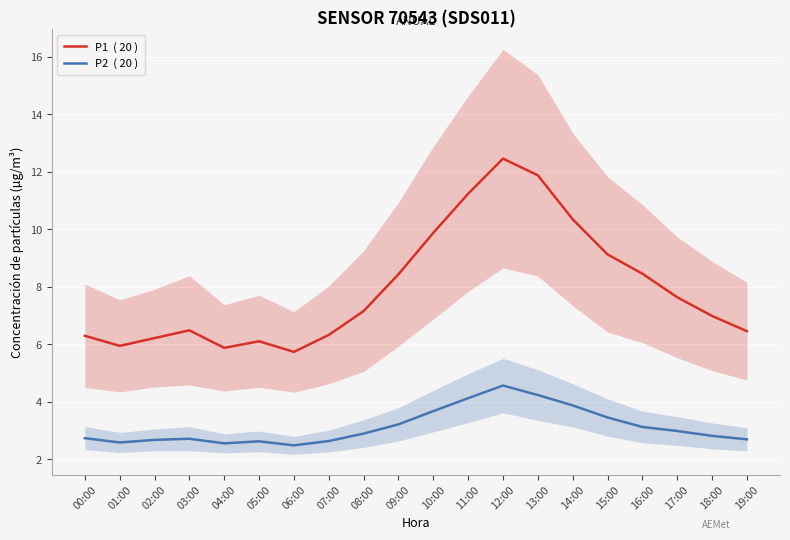

Where is the first local minimum for P2  ( 20 )?

01:00